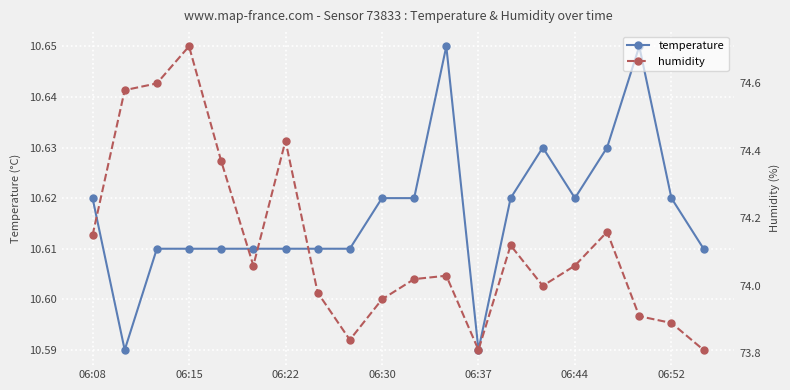

The value of temperature at 06:37 is 3.0. True or false?

False